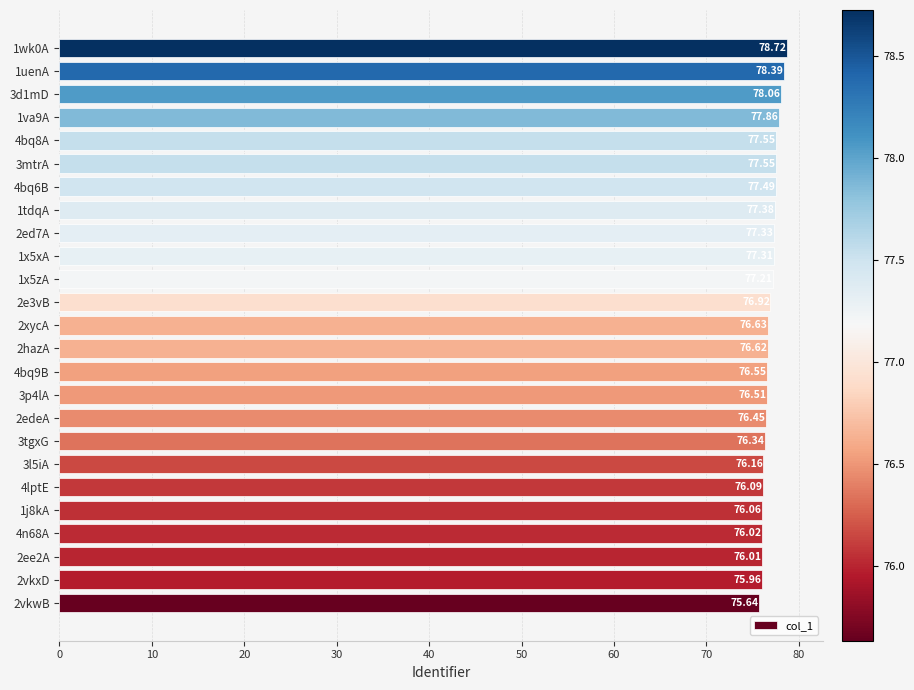

What is the average value?

76.9